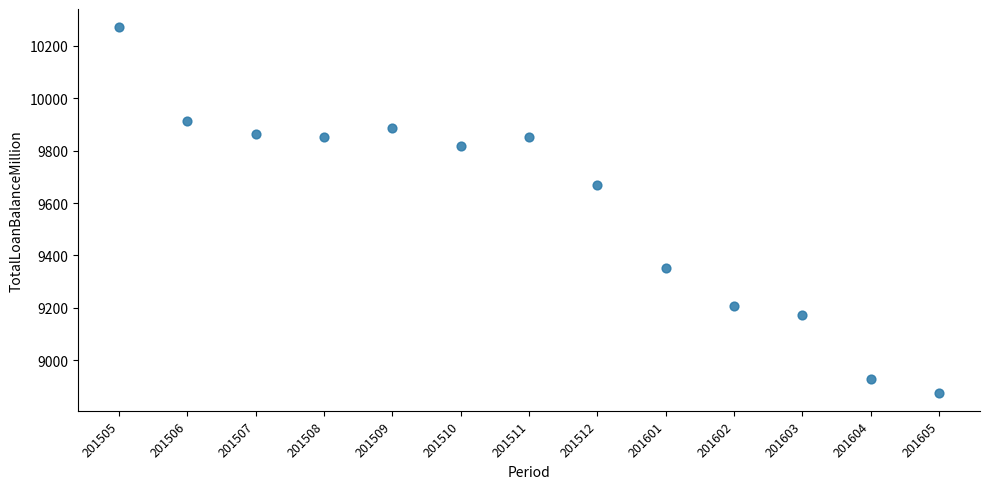

What is the range of Y values (max minus min)?

1395.0